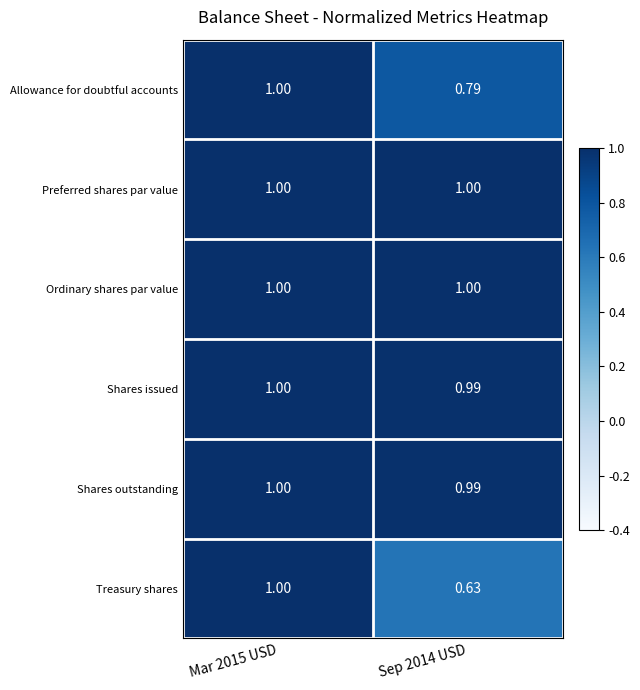

Which series has the widest spread of values?

Treasury shares